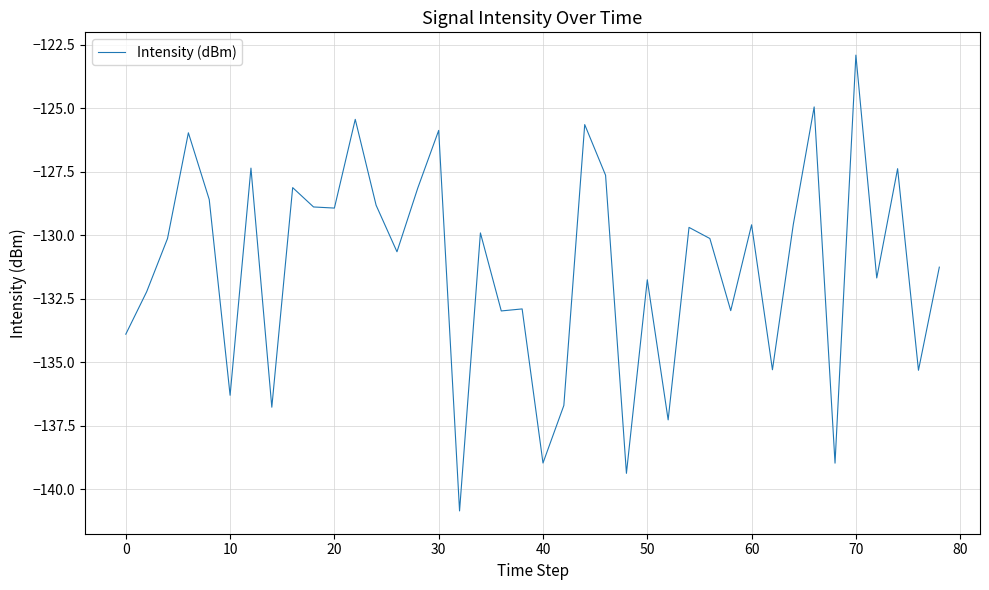

How many lines are shown in the chart?

1